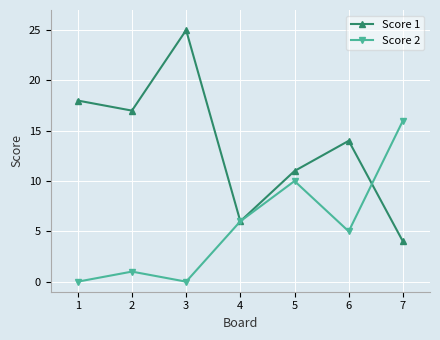

What are all the series names shown in the legend?

Score 1, Score 2